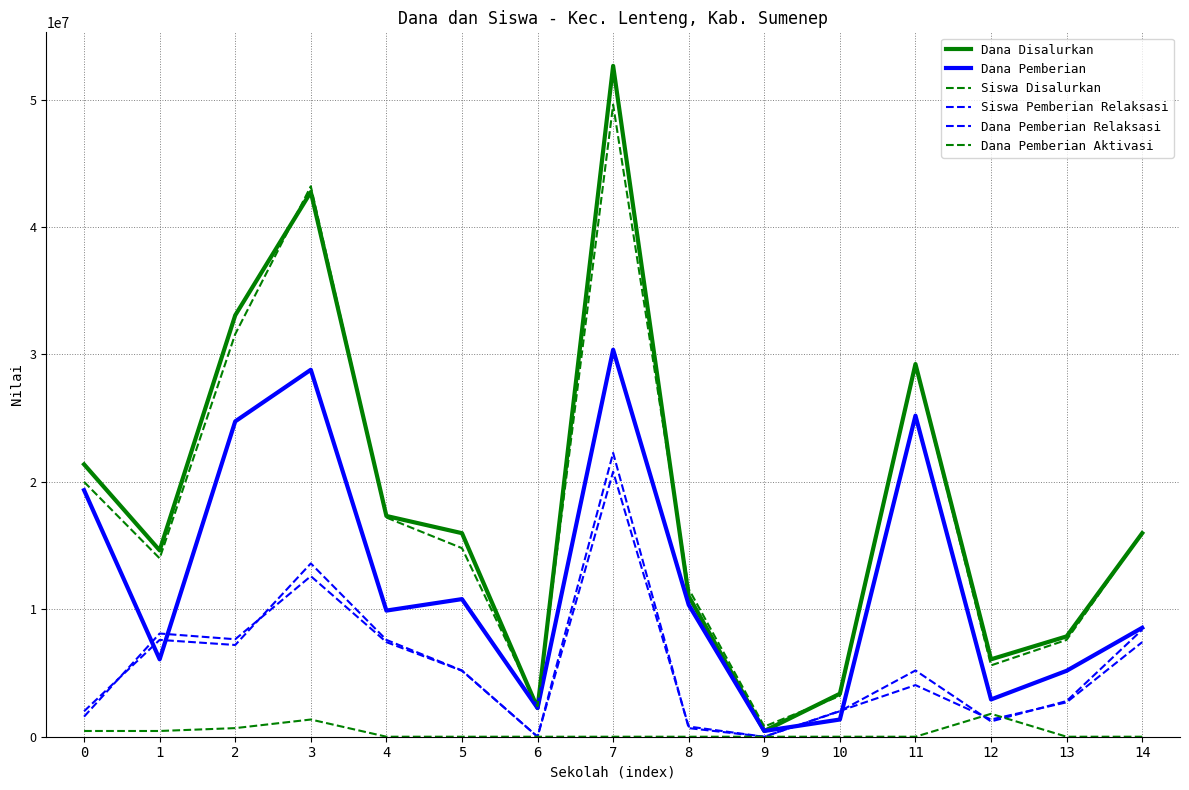

What is the difference between the second highest and minimum values in the Siswa Pemberian Relaksasi series?

13600000